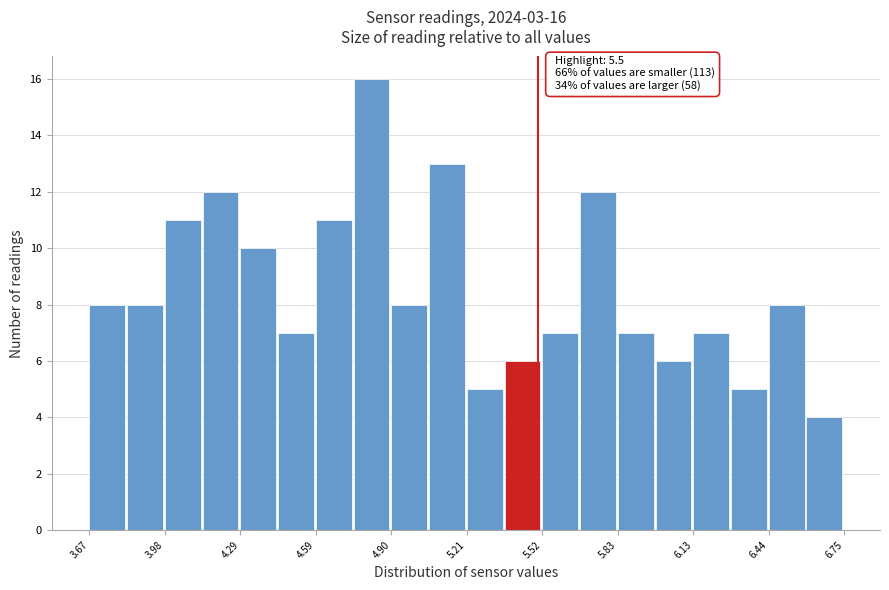

Read against the x-axis, roughly where is the centre of the tallest bar?

4.80